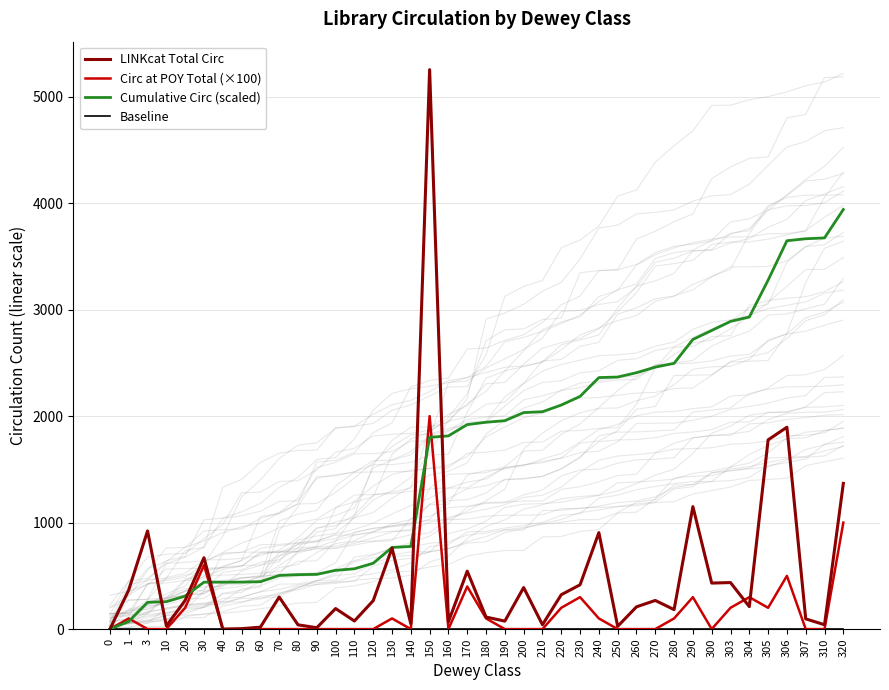

Reading left to right, list all the values displayed in this chart.

LINKcat Total Circ: 0.0	368.0	922.0	30.0	270.0	670.0	0.0	4.0	18.0	301.0	40.0	13.0	193.0	76.0	267.0	761.0	49.0	5254.0	69.0	544.0	113.0	75.0	390.0	41.0	323.0	416.0	906.0	26.0	209.0	269.0	183.0	1150.0	432.0	437.0	211.0	1777.0	1896.0	96.0	41.0	1368.0
Circ at POY Total (×100): 0.0	100.0	0.0	0.0	200.0	600.0	0.0	0.0	0.0	0.0	0.0	0.0	0.0	0.0	0.0	100.0	0.0	2000.0	0.0	400.0	100.0	0.0	0.0	0.0	200.0	300.0	100.0	0.0	0.0	0.0	100.0	300.0	0.0	200.0	300.0	200.0	500.0	0.0	0.0	1000.0
Cumulative Circ (scaled): 0.0	71.8	251.5	257.4	310.0	440.7	440.7	441.5	445.0	503.7	511.5	514.0	551.6	566.5	618.5	766.9	776.5	1801.0	1814.4	1920.5	1942.6	1957.2	2033.2	2041.2	2104.2	2185.3	2362.0	2367.1	2407.8	2460.3	2496.0	2720.2	2804.4	2889.7	2930.8	3277.3	3647.0	3665.7	3673.7	3940.5
Baseline: 0.0	0.0	0.0	0.0	0.0	0.0	0.0	0.0	0.0	0.0	0.0	0.0	0.0	0.0	0.0	0.0	0.0	0.0	0.0	0.0	0.0	0.0	0.0	0.0	0.0	0.0	0.0	0.0	0.0	0.0	0.0	0.0	0.0	0.0	0.0	0.0	0.0	0.0	0.0	0.0